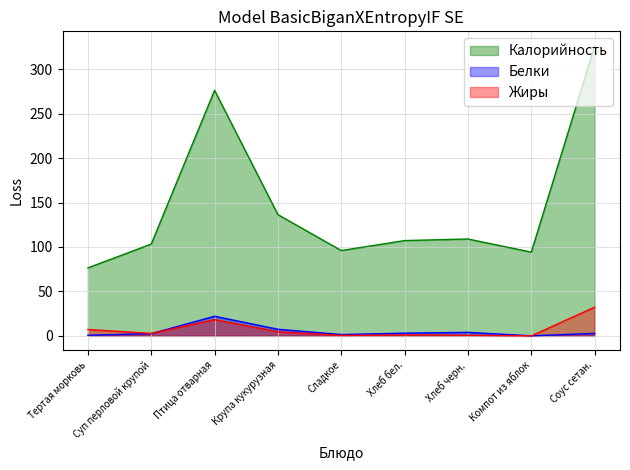

After their last crossing, which series has the higher values: Жиры or Белки?

Жиры